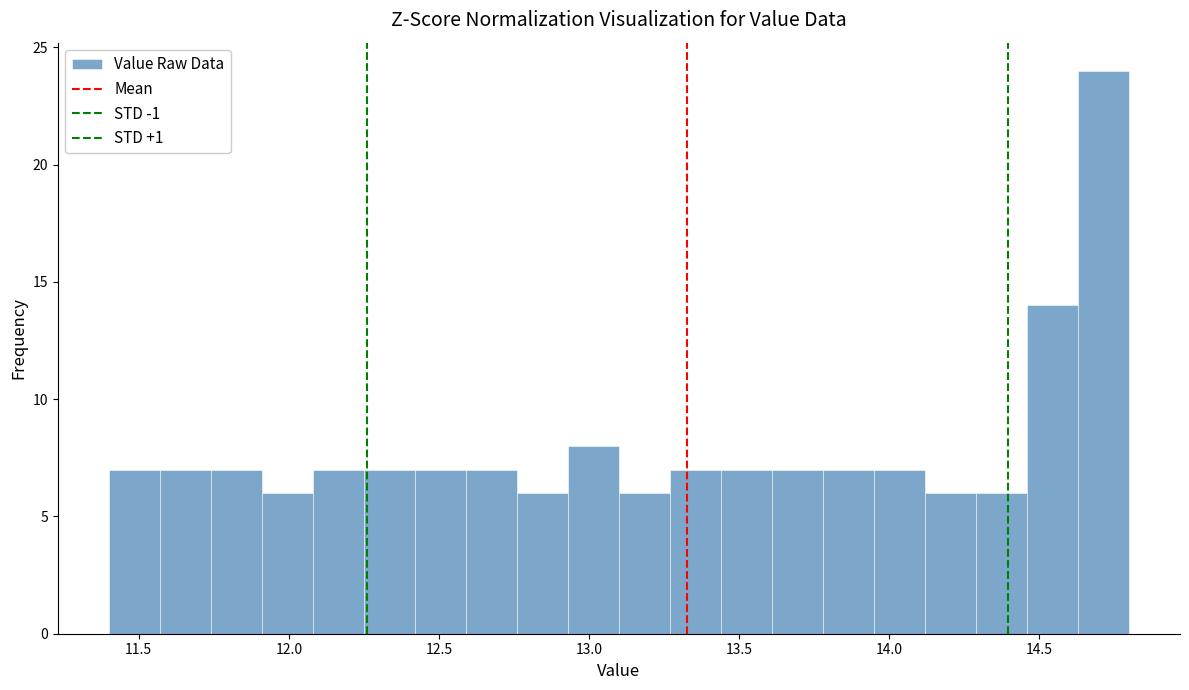

Read against the x-axis, roughly where is the centre of the tallest bar?

14.70